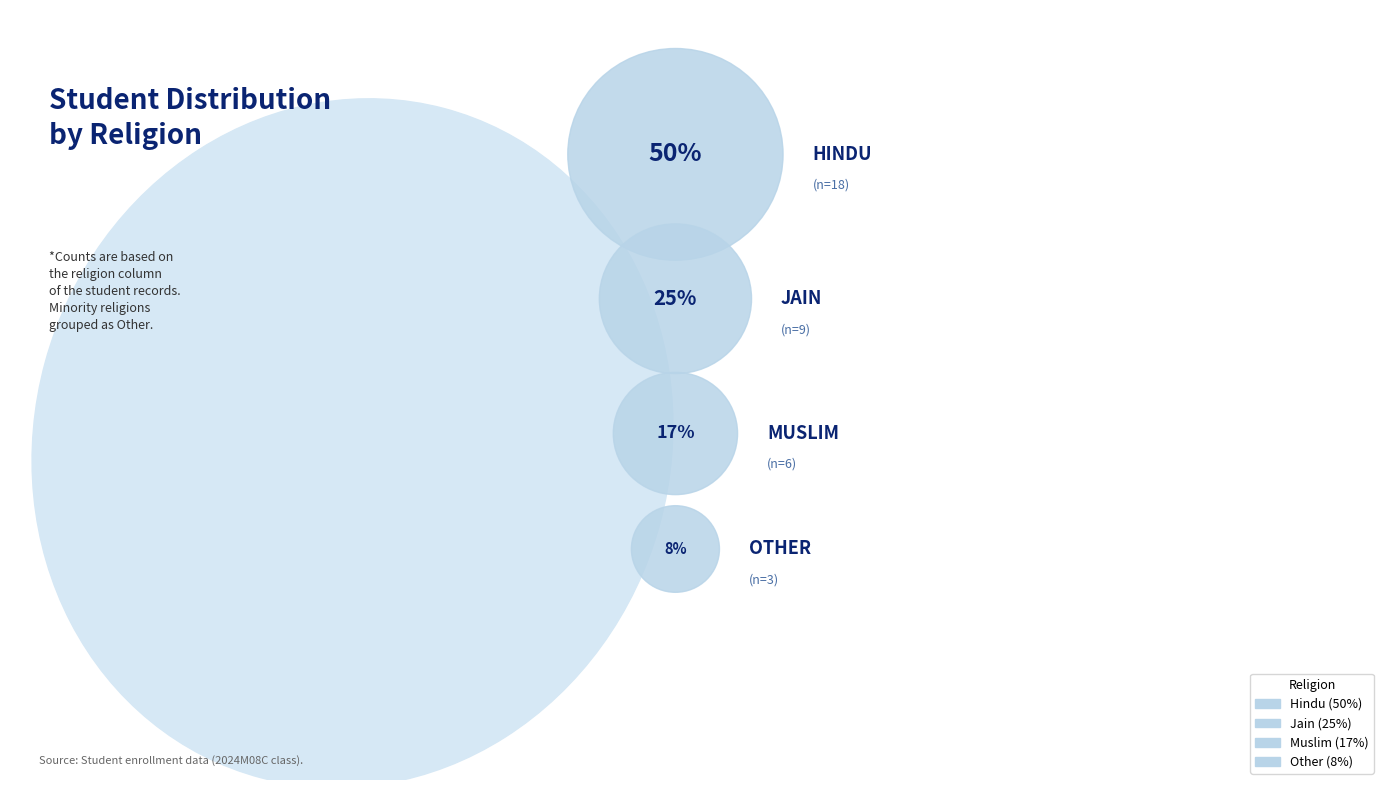

Does Hindu account for over 50% of the chart?

No